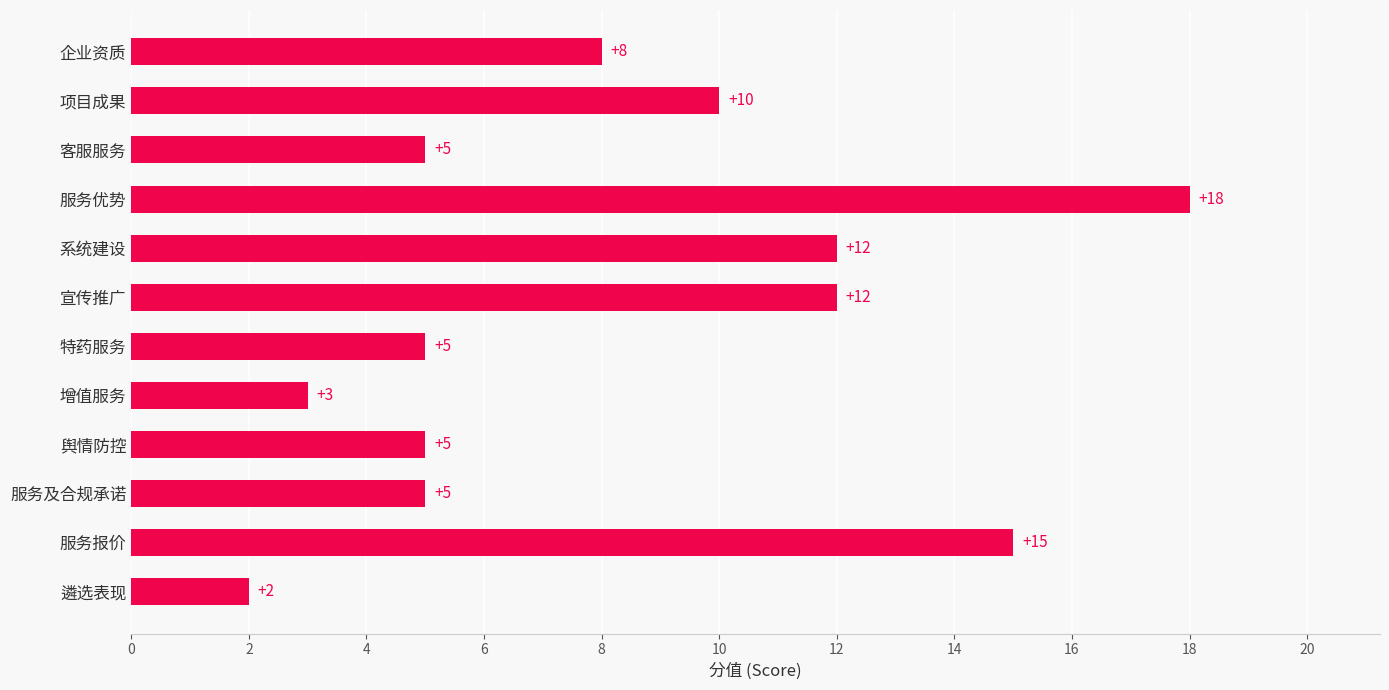

Are the bars horizontal?

Yes